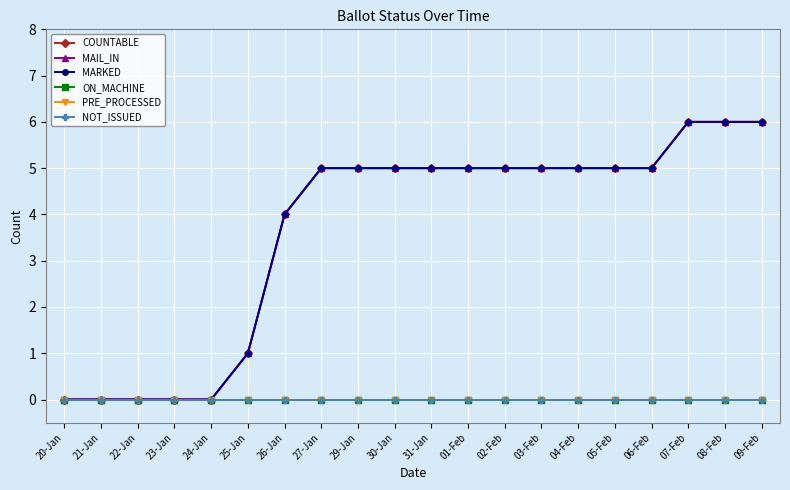

Is this an area chart (filled region under the line)?

No